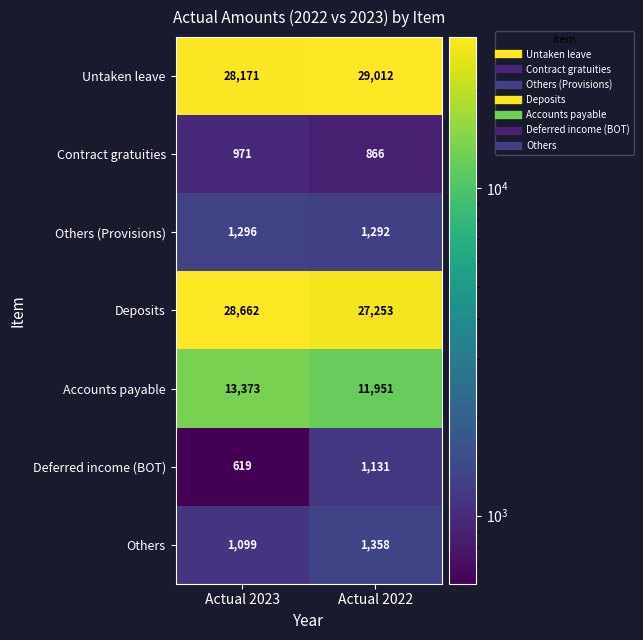

Reading left to right, list all the values displayed in this chart.

Untaken leave: Actual 2023=28171	Actual 2022=29012
Contract gratuities: Actual 2023=971	Actual 2022=866
Others (Provisions): Actual 2023=1296	Actual 2022=1292
Deposits: Actual 2023=28662	Actual 2022=27253
Accounts payable: Actual 2023=13373	Actual 2022=11951
Deferred income (BOT): Actual 2023=619	Actual 2022=1131
Others: Actual 2023=1099	Actual 2022=1358